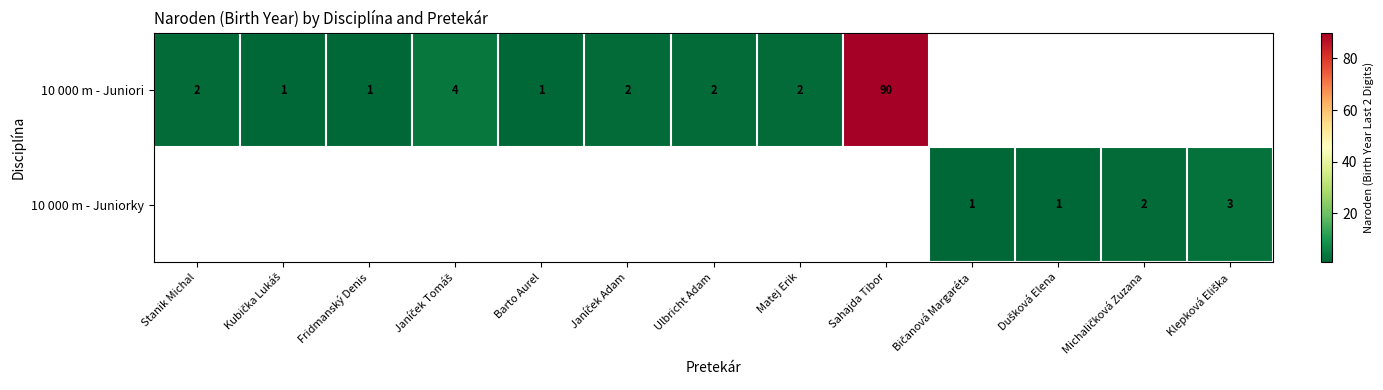

The value of 10 000 m - Juniori at Fridmanský Denis is 2. True or false?

False